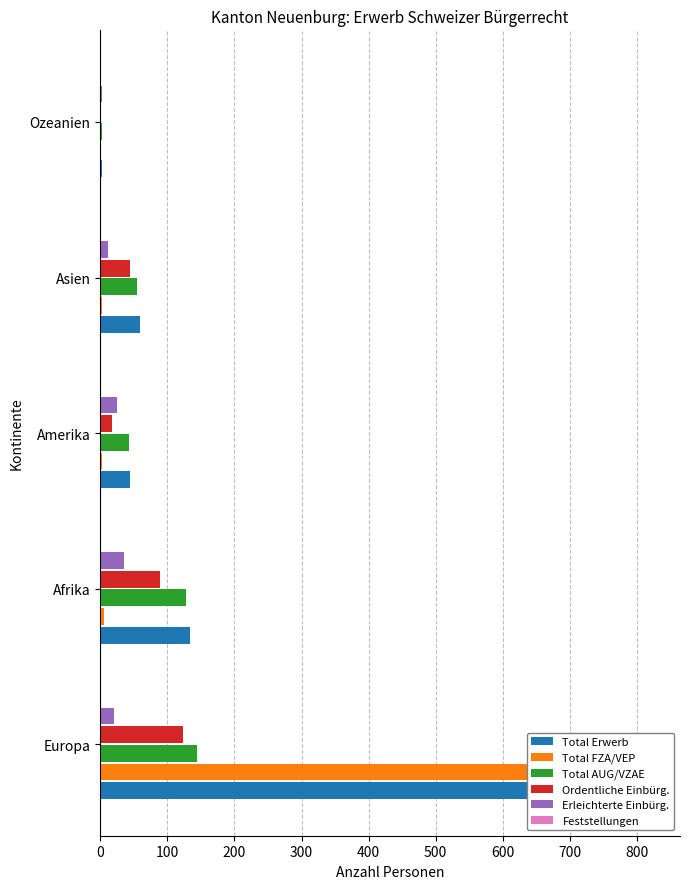

Between Europa and Ozeanien, which series saw the biggest shift?

Total Erwerb